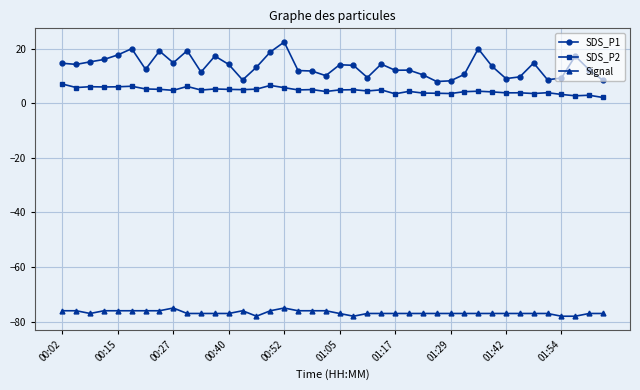

What is the sum of all Signal values?

-3068.0